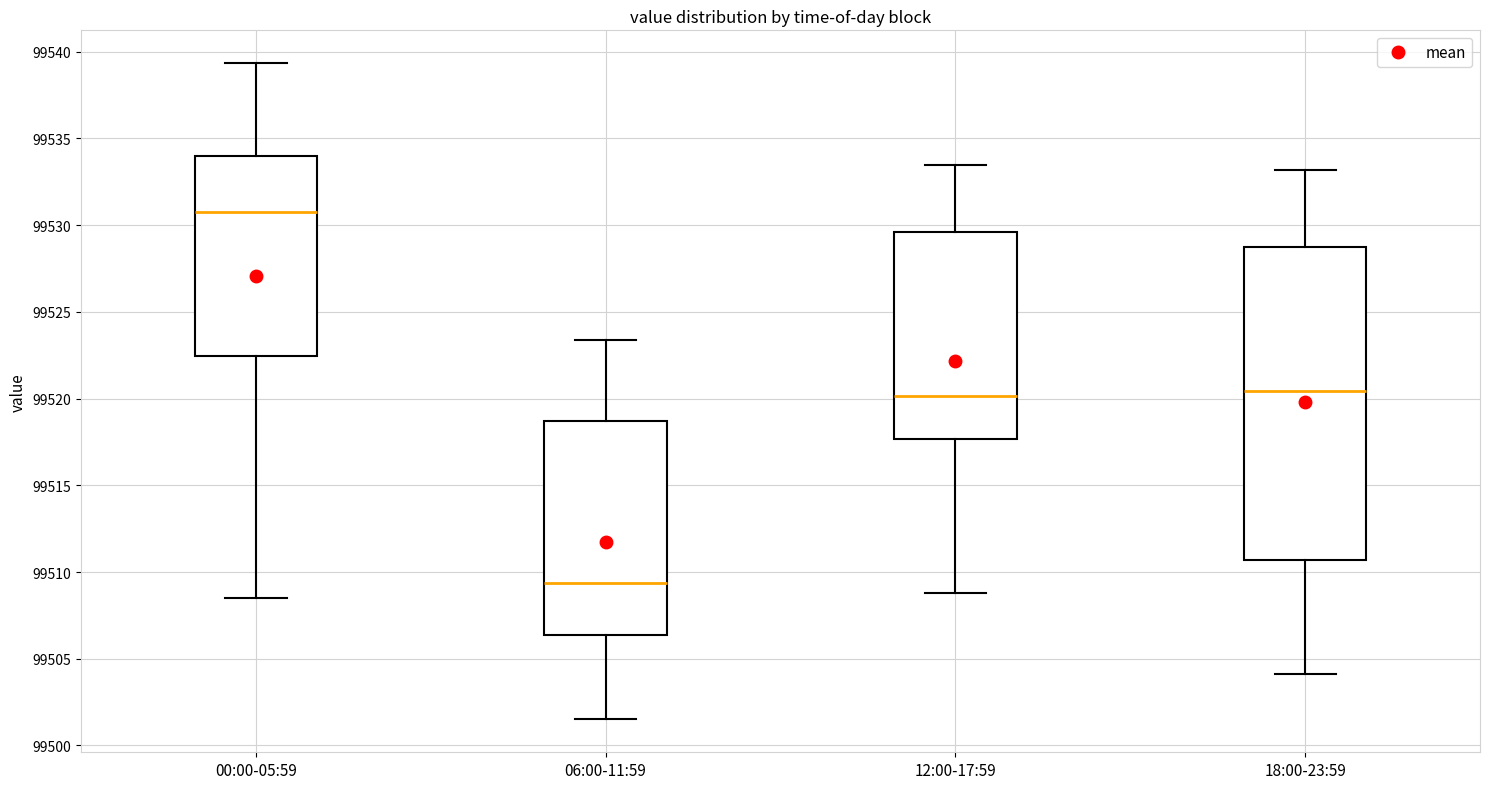

Reading left to right, transcribe this box plot: for each box, give where its median line is, the range the box spans, and where its two whiskers end, as read against the y-axis. The values are not printed on the chart, so give them approximately, as read against the axis.

00:00-05:59: median 99531.0, box 99522.5 to 99534.0, whiskers 99508.5 to 99539.5
06:00-11:59: median 99509.5, box 99506.5 to 99518.5, whiskers 99501.5 to 99523.5
12:00-17:59: median 99520.0, box 99517.5 to 99529.5, whiskers 99509.0 to 99533.5
18:00-23:59: median 99520.5, box 99510.5 to 99528.5, whiskers 99504.0 to 99533.0